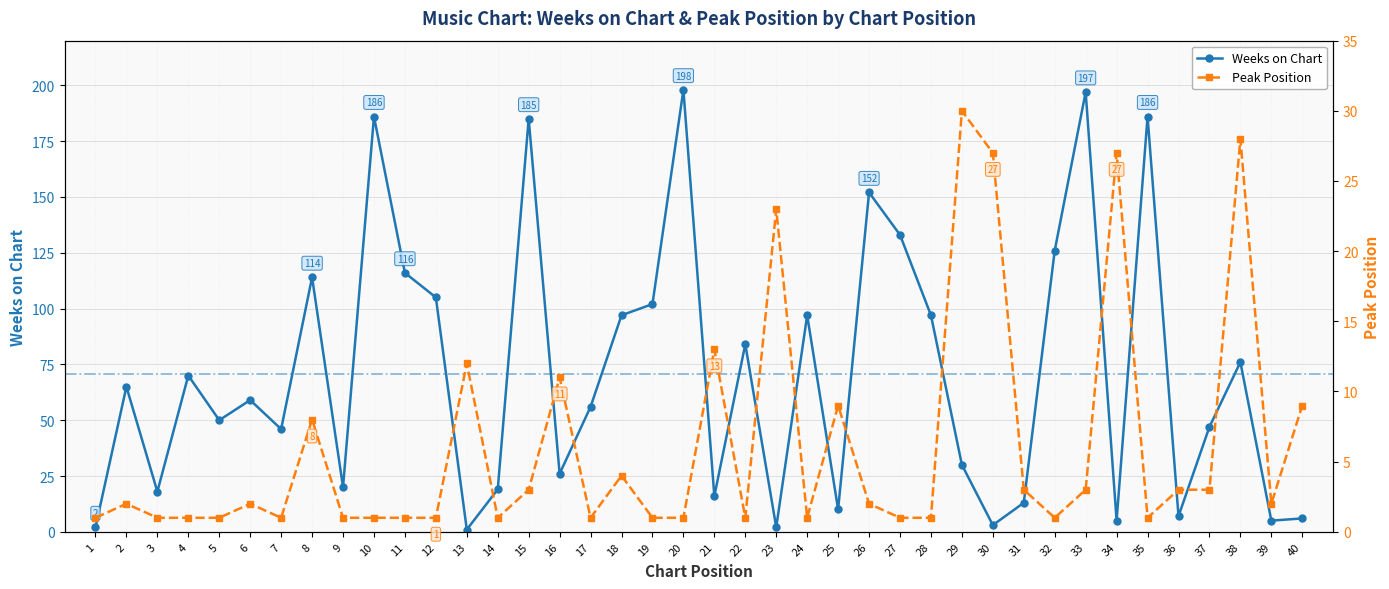

At how many categories does at least one series exceed 23?

28